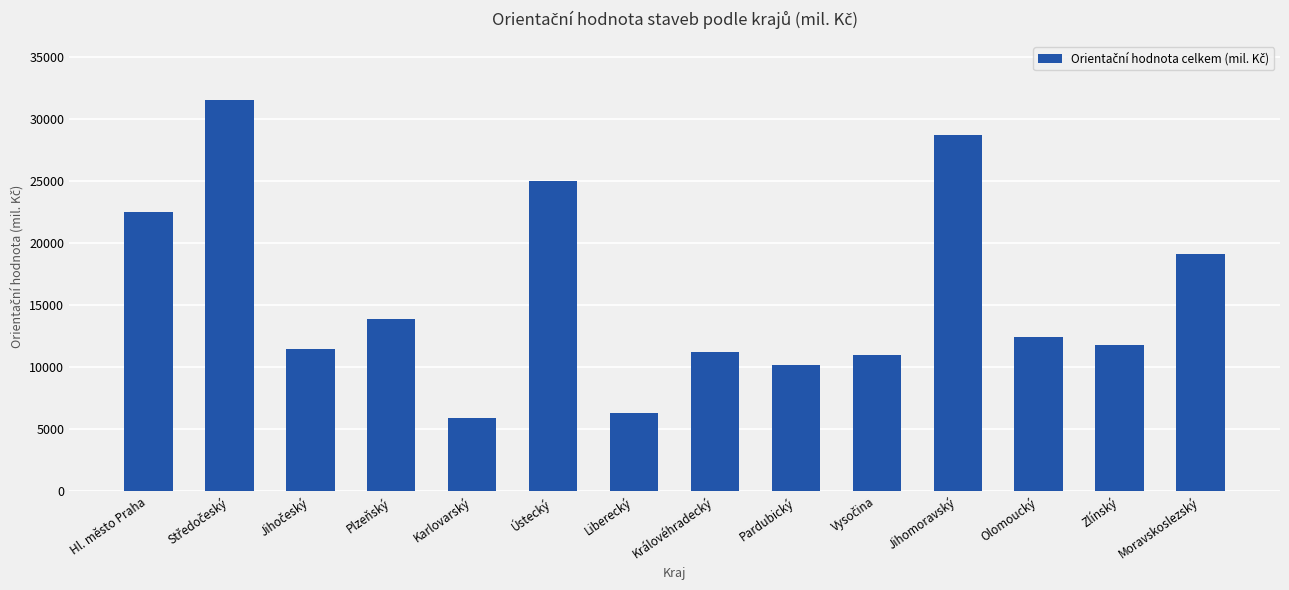

How many data points does each series have?

14